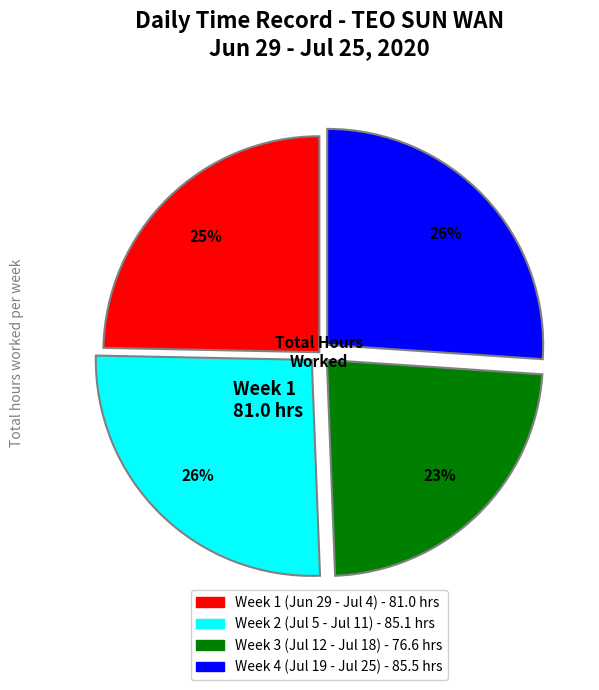

To the nearest percent, what is the difference between the largest and smallest slice percentages?

3%